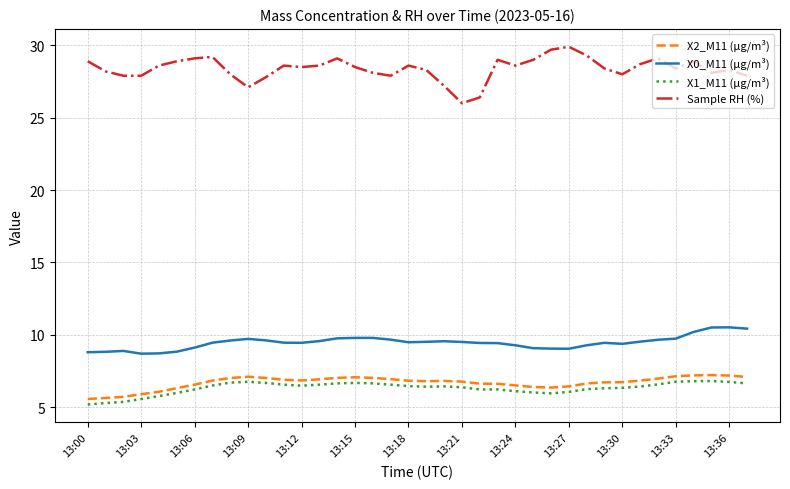

Which series has the largest range (max minus min)?

Sample RH (%)